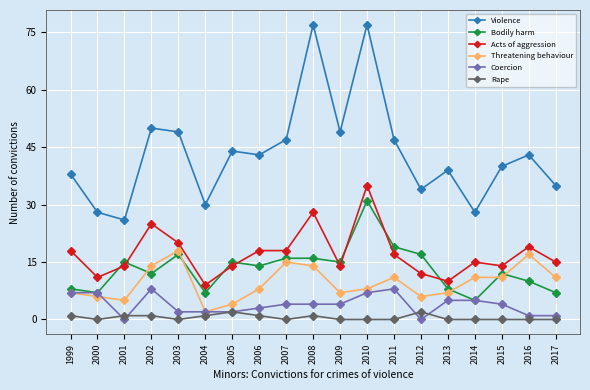

What is the total value across all series at 2008?

140